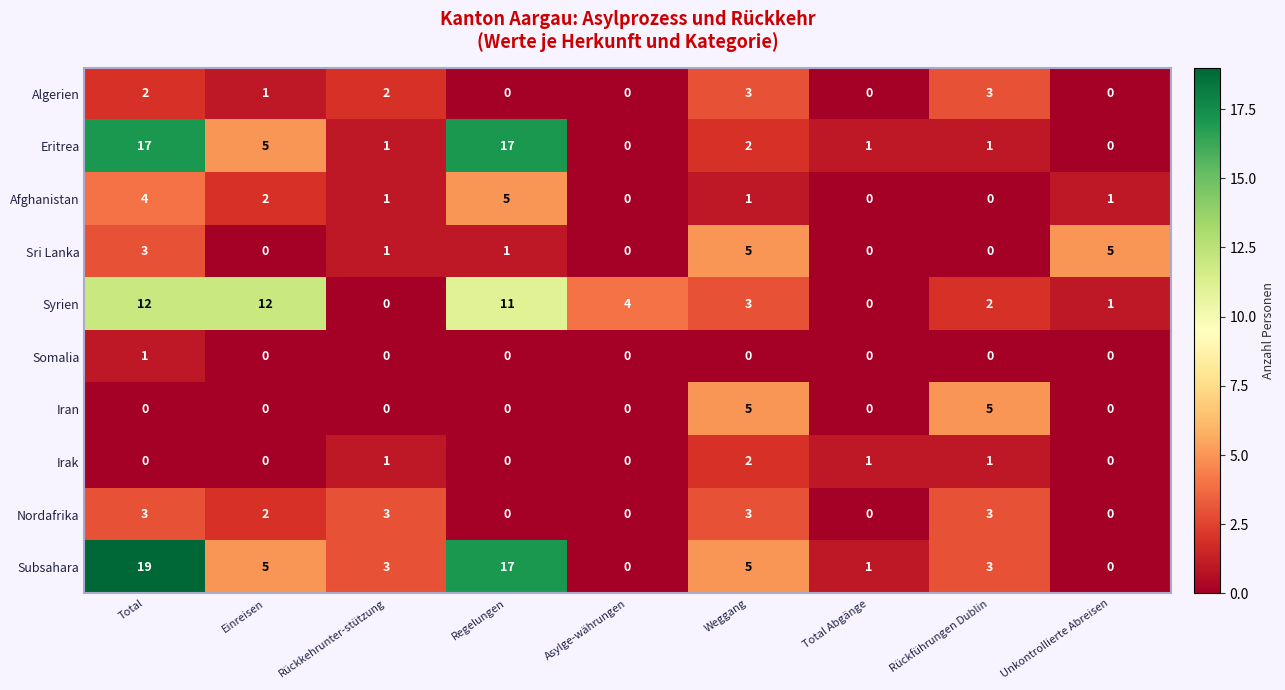

What is the highest value of the Afghanistan series?

5